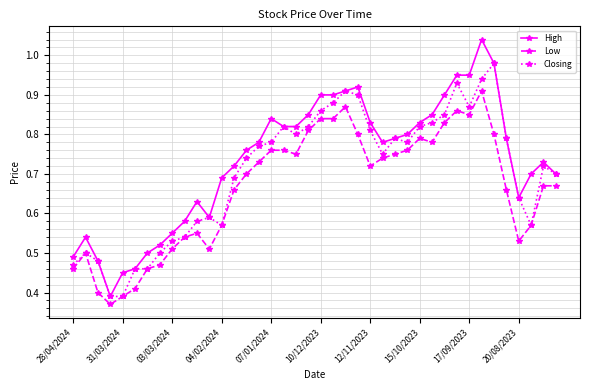

Which series has the widest spread of values?

High